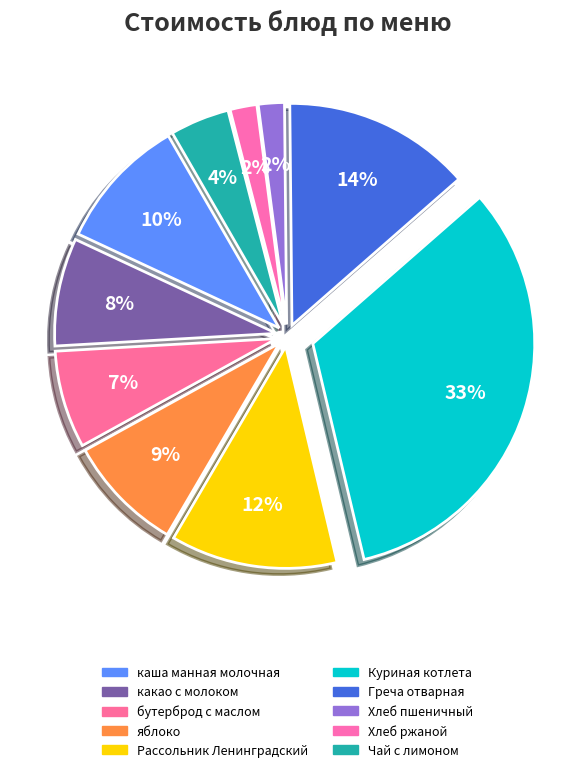

Rank the categories by value from highest to lowest.

Куриная котлета, Греча отварная, Рассольник Ленинградский, каша манная молочная, яблоко, какао с молоком, бутерброд с маслом, Чай с лимоном, Хлеб ржаной, Хлеб пшеничный